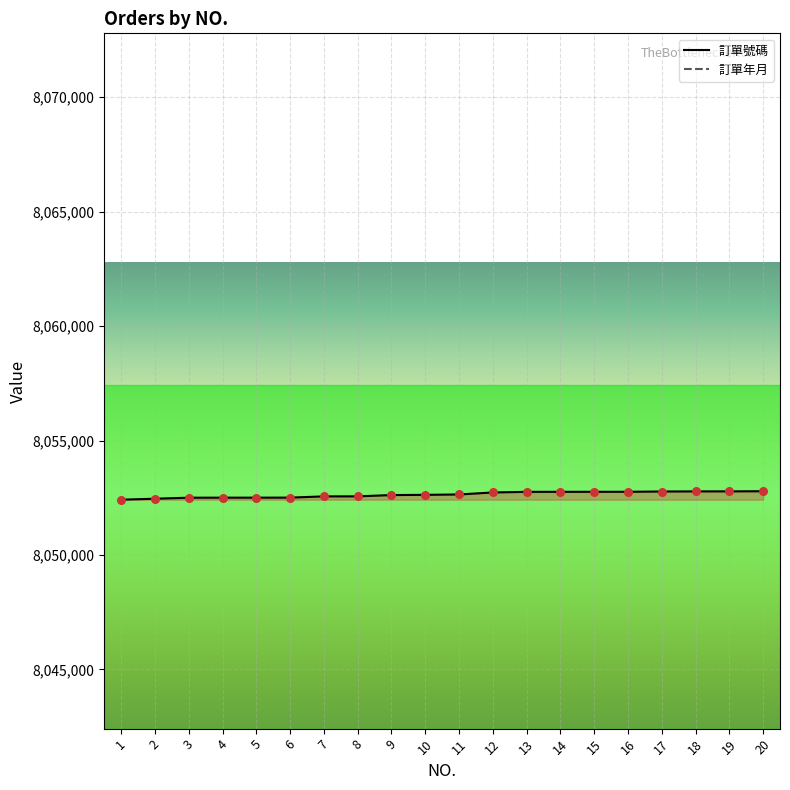

Is the value of 訂單號碼_pts at 8 greater than the value of 訂單年月_pts at 8?

Yes